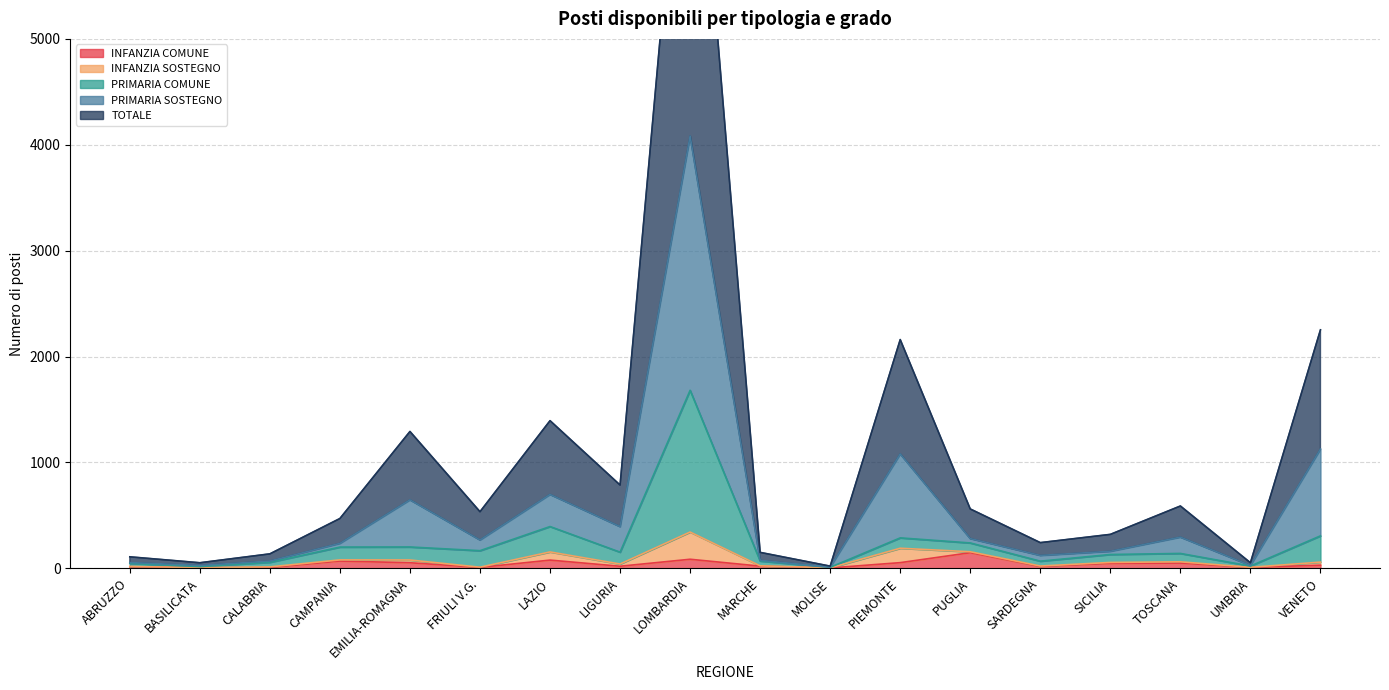

The value of PRIMARIA COMUNE at MARCHE is 68. True or false?

True